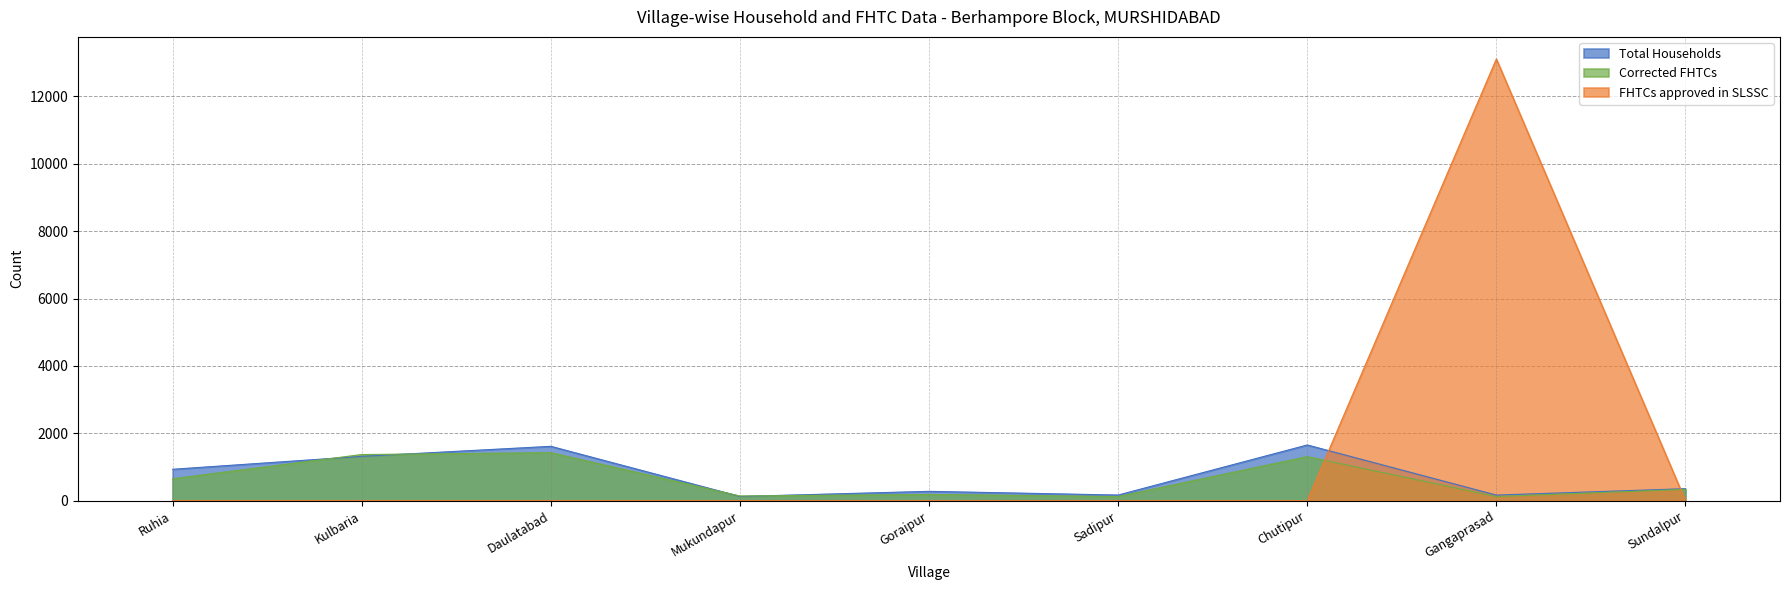

Rank the series at Sundalpur from lowest to highest value.

FHTCs approved in SLSSC, Corrected FHTCs, Total Households